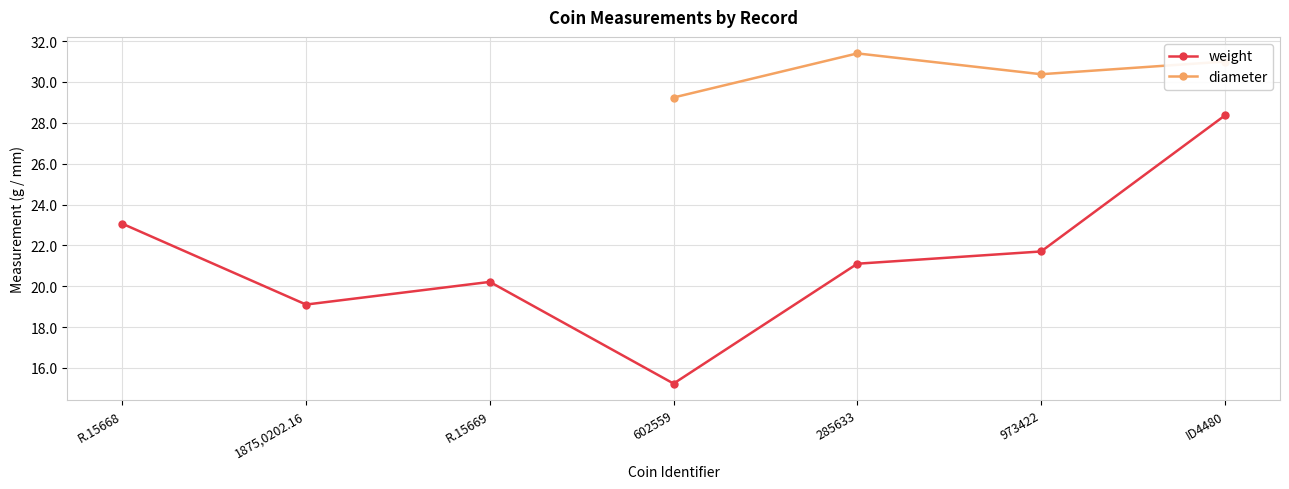

Which series has the largest total across all categories?

weight